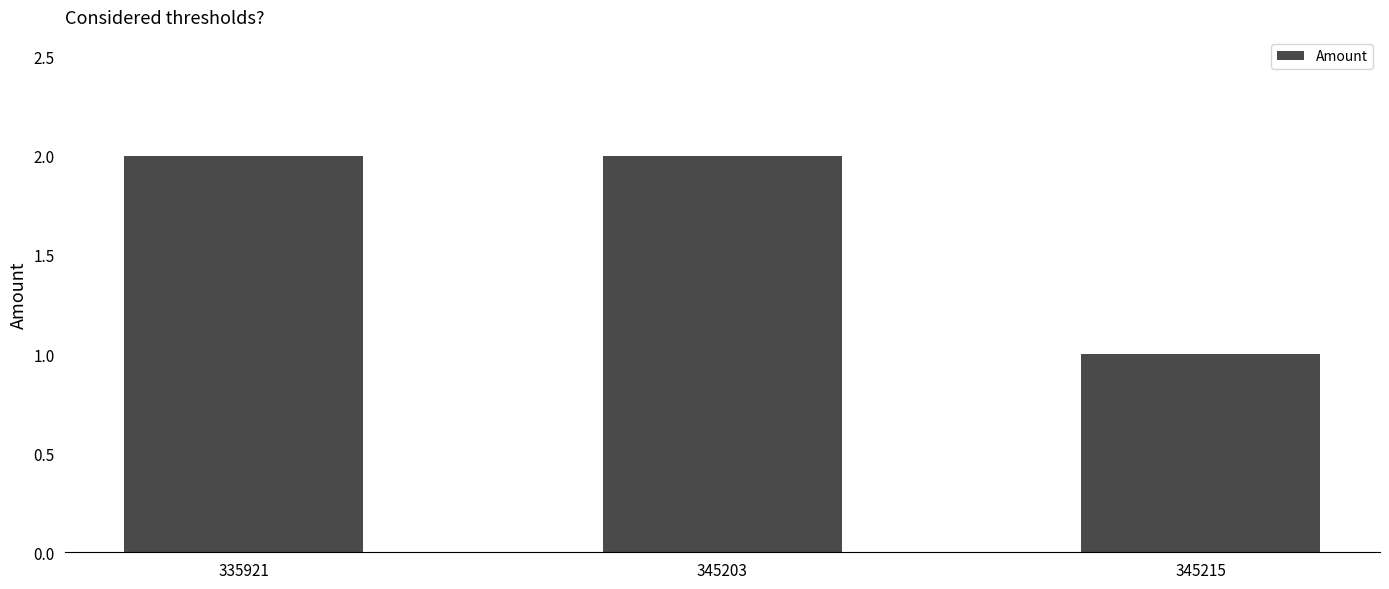

Are the bars grouped side by side (vs. stacked)?

No